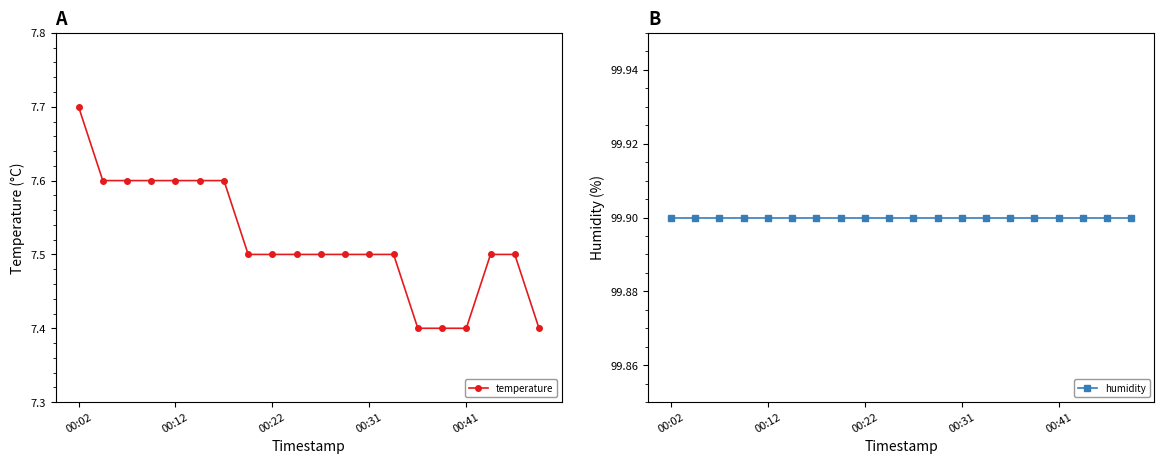

True or false: humidity has more than 0 points higher than both neighbors.

False